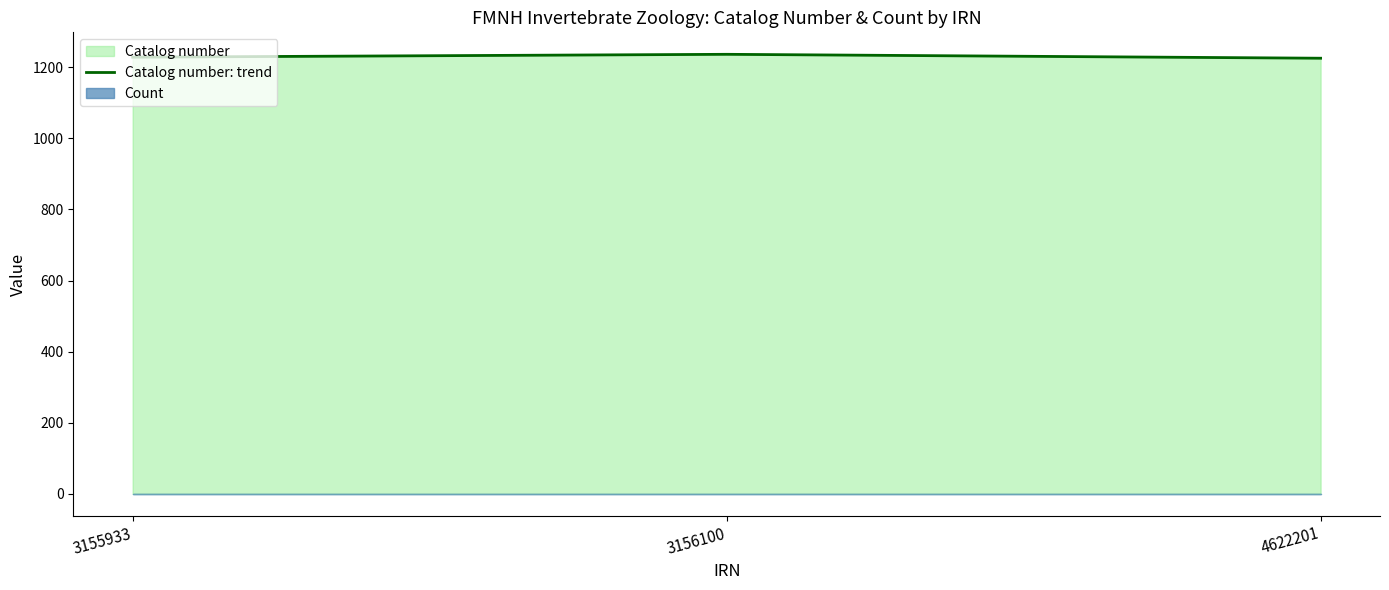

How many data points are less than 1228?

1